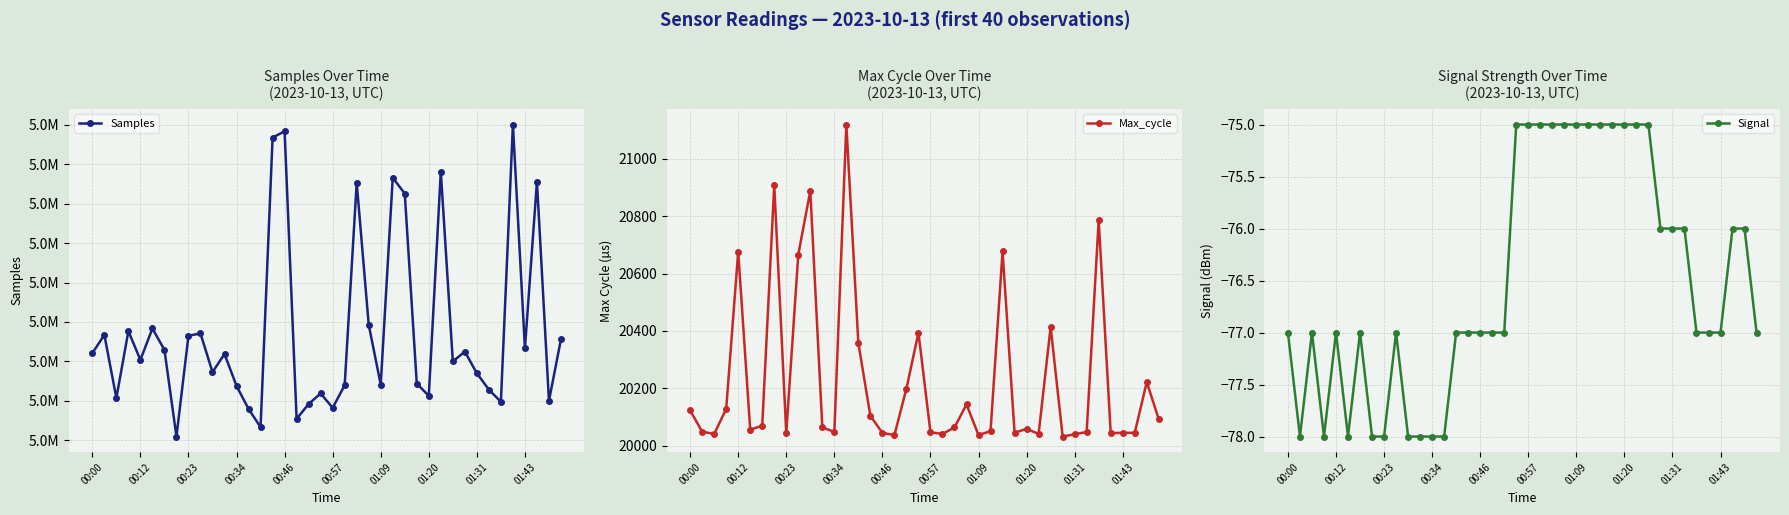

What is the difference between the highest and lowest values at 39?

5023988